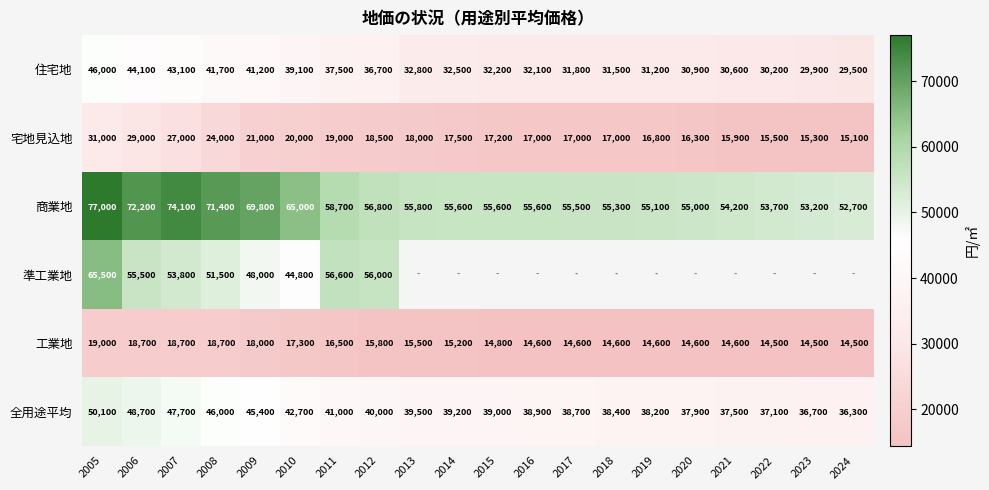

What is the average value of the 商業地 series?

60115